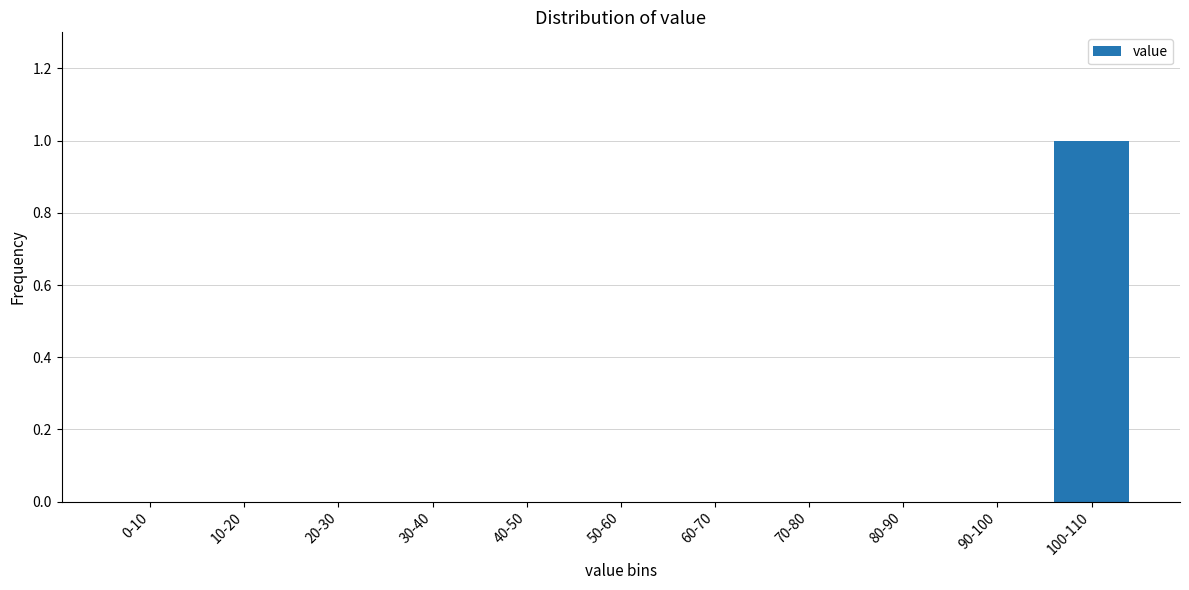

Reading left to right, what are all the values shown in this chart?

0-10=0	10-20=0	20-30=0	30-40=0	40-50=0	50-60=0	60-70=0	70-80=0	80-90=0	90-100=0	100-110=1